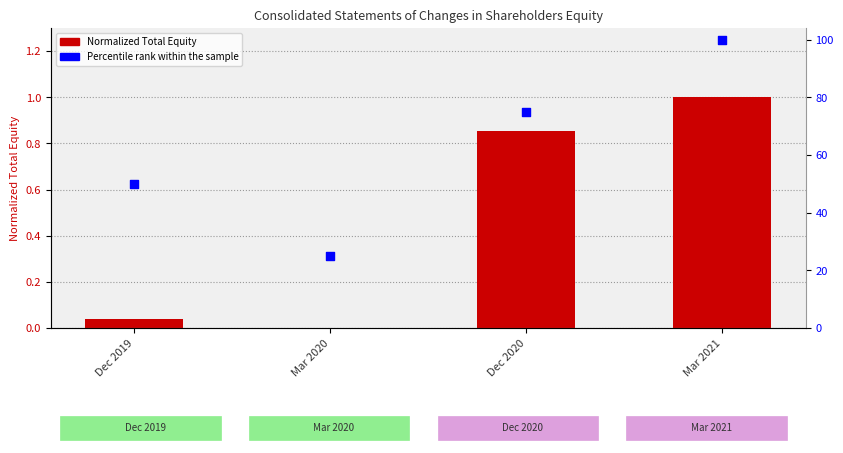

What is the total value across all series at Mar 2021?

2.2